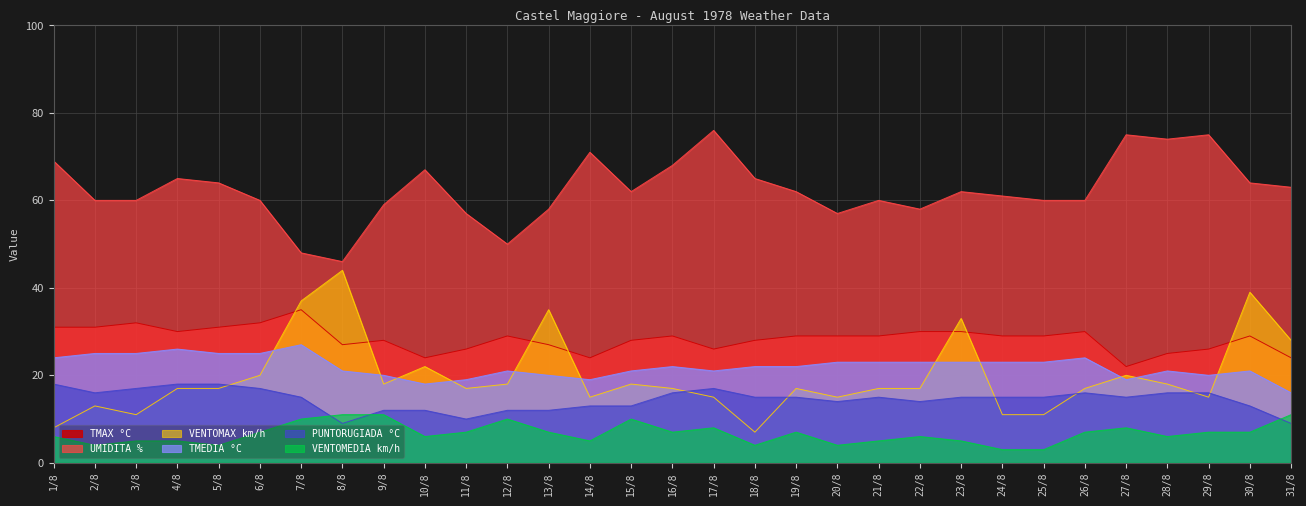

Does the chart display data point markers on the line(s)?

No